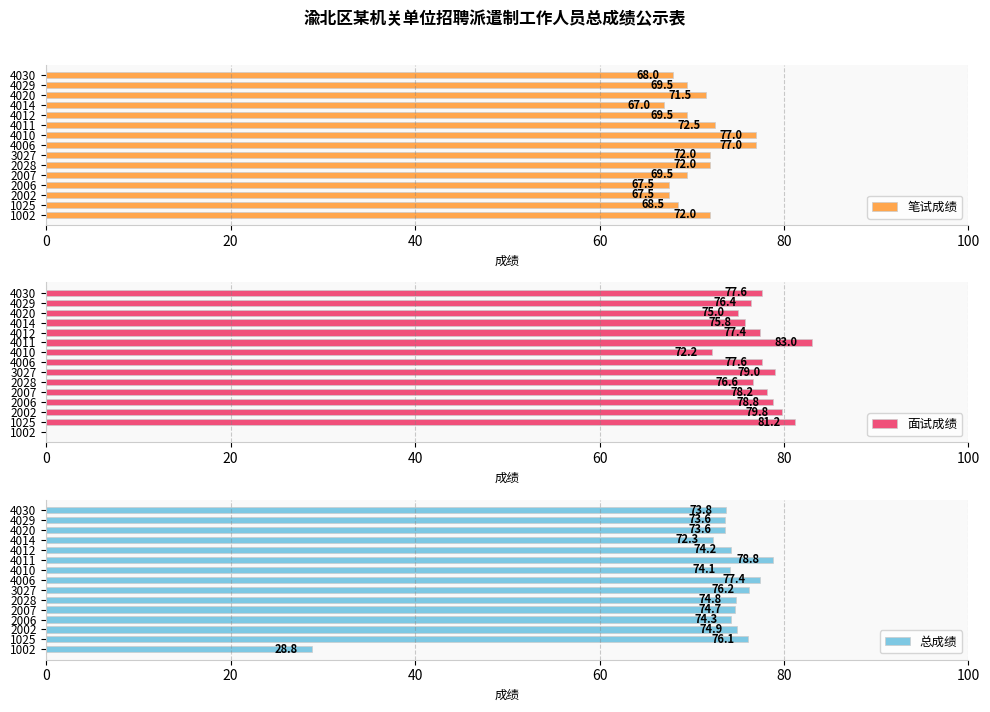

How many positive values does the 面试成绩 series have?

14